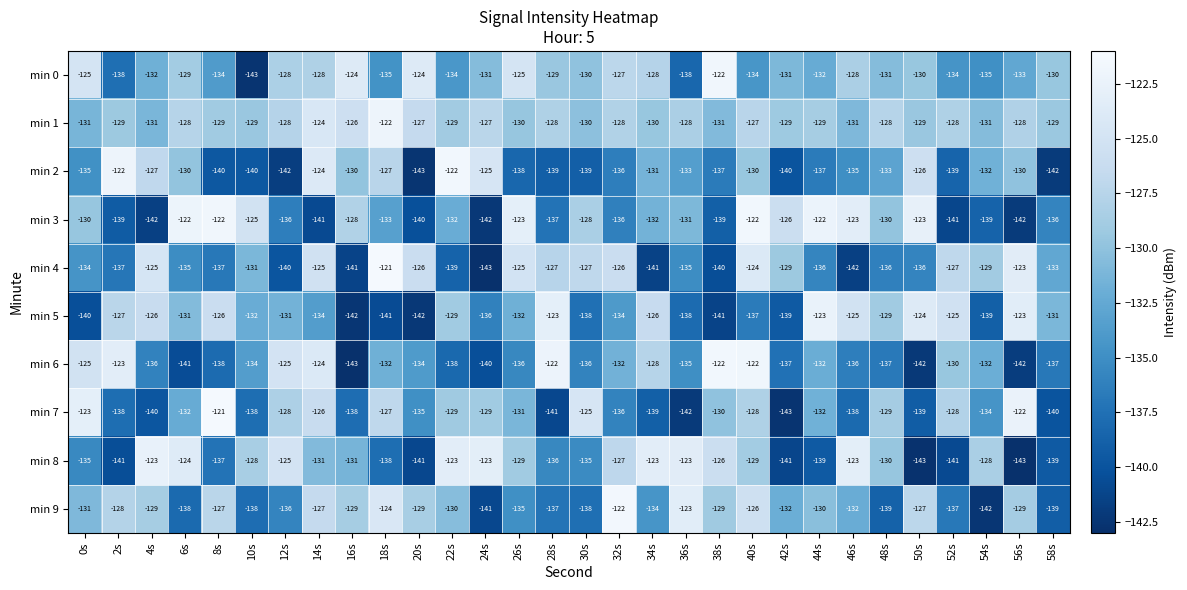

Where is min 9 nearest to the value -132?

42s